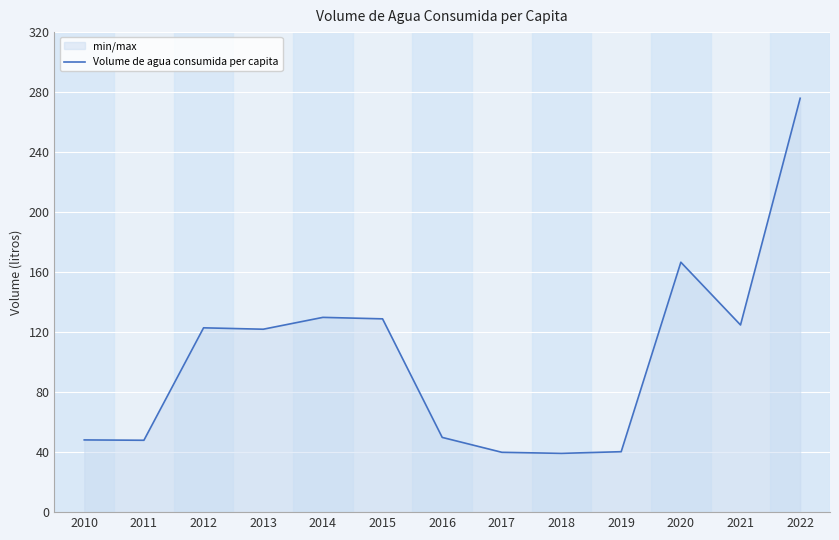

At which category does the data reach its first local valley?

2011